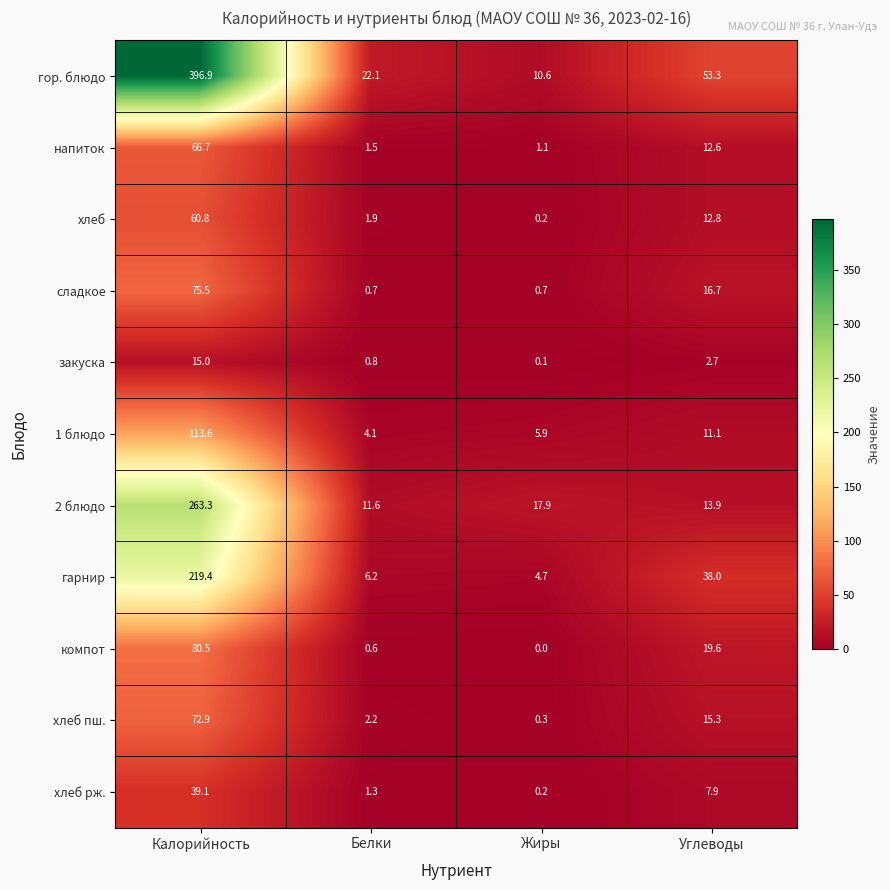

Which series has the largest total across all categories?

гор. блюдо